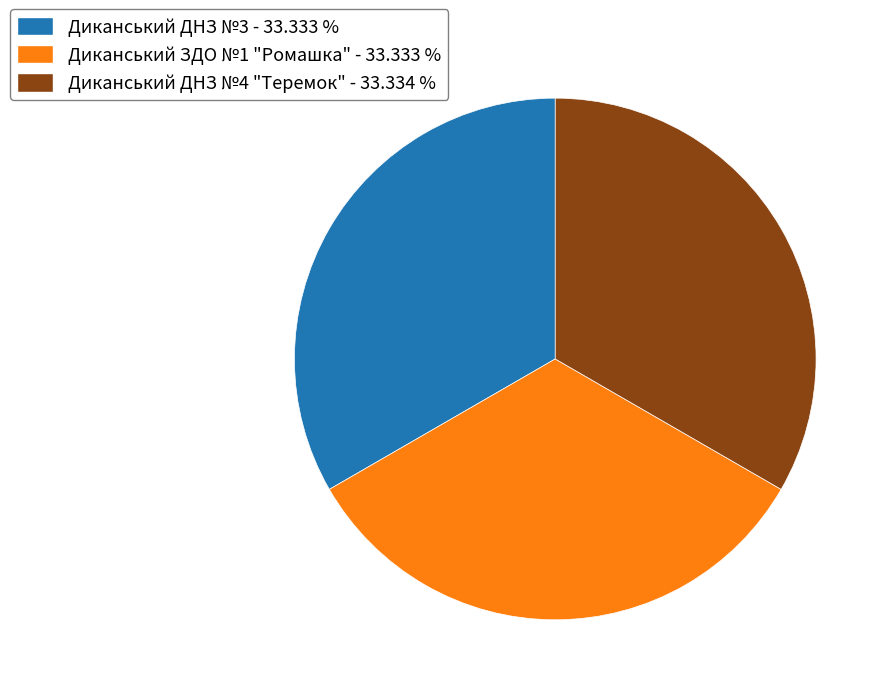

Does Диканський ДНЗ №3 - 33.333 % represent more than half of the total?

No